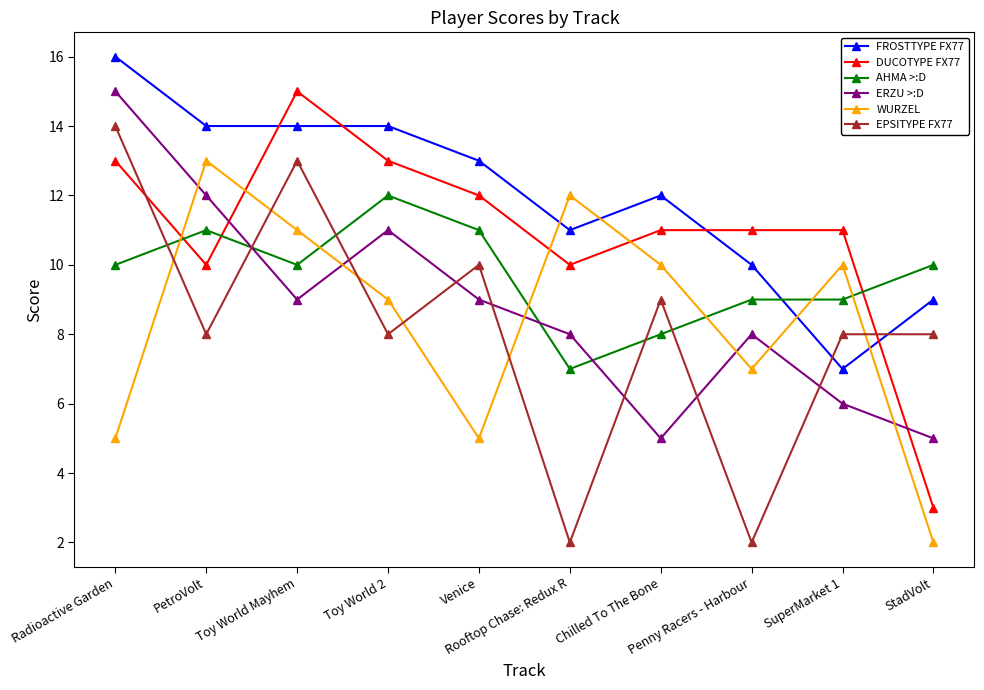

How many data points in ERZU >:D are less than 9?

5